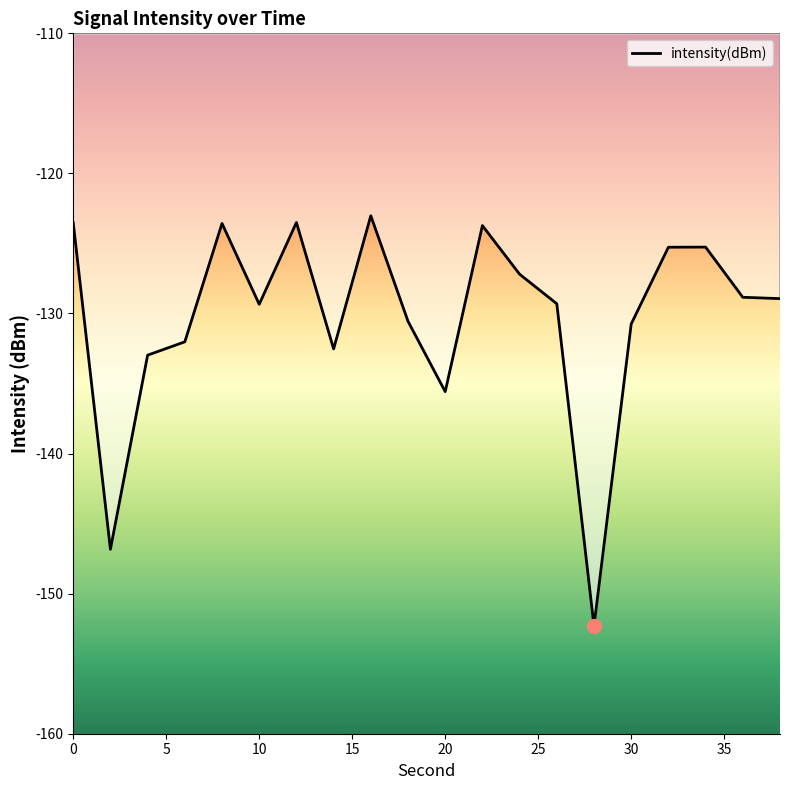

Is this an area chart (filled region under the line)?

No